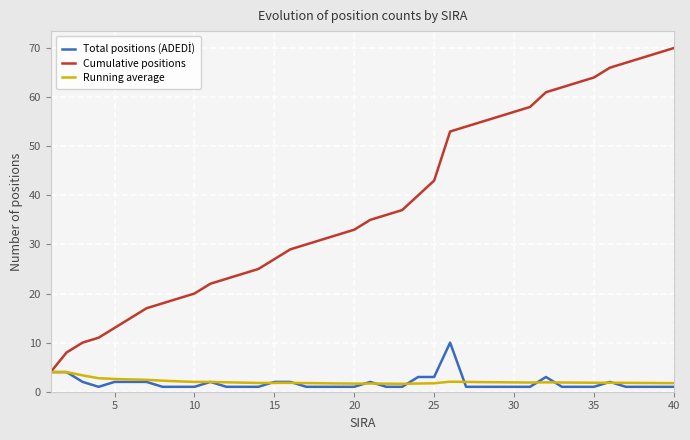

What is the sum of all Cumulative positions values?

1525.0